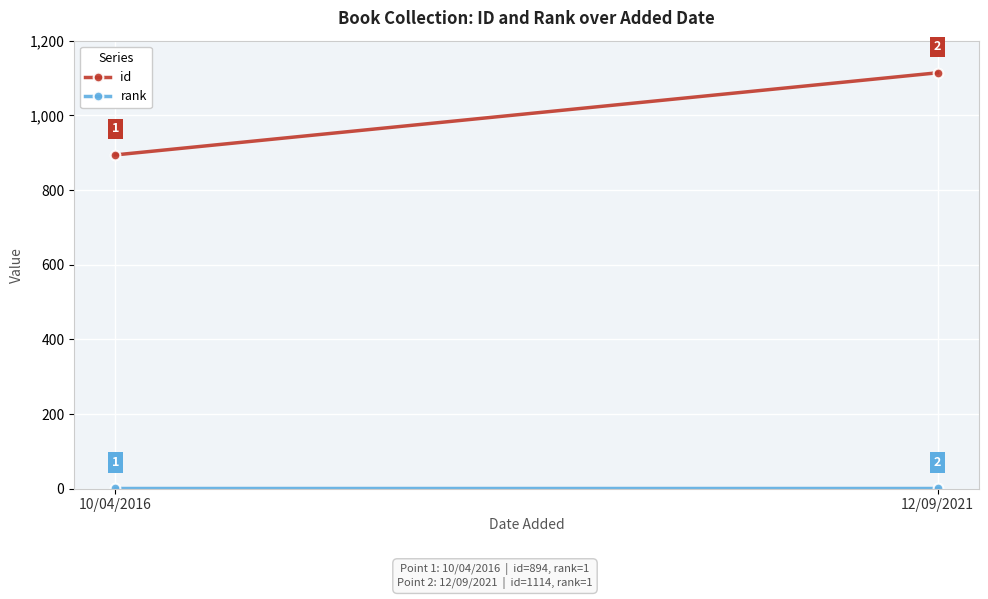

What is the label of the 1st point from the left?

10/04/2016